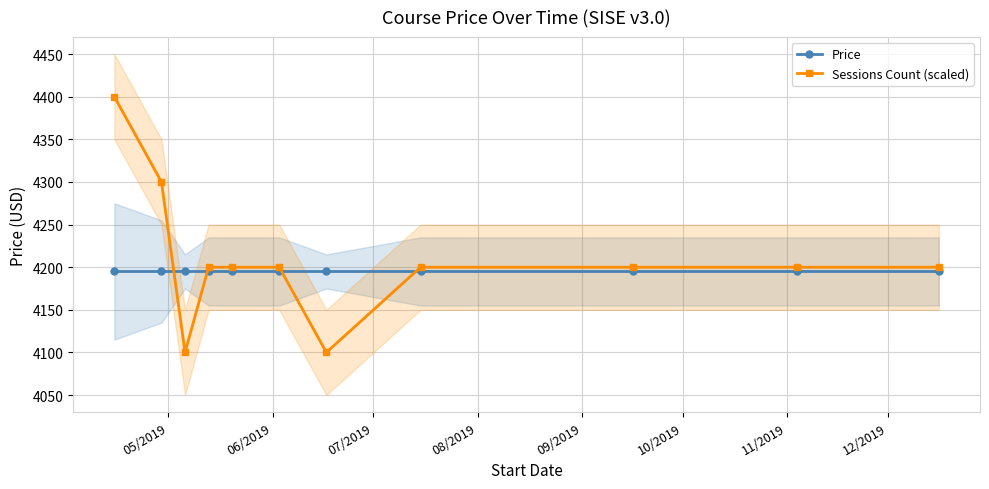

Reading right to left, what are all the values shown in this chart?

Price: 4195	4195	4195	4195	4195	4195	4195	4195	4195	4195	4195
Sessions Count (scaled): 4200	4200	4200	4200	4100	4200	4200	4200	4100	4300	4400